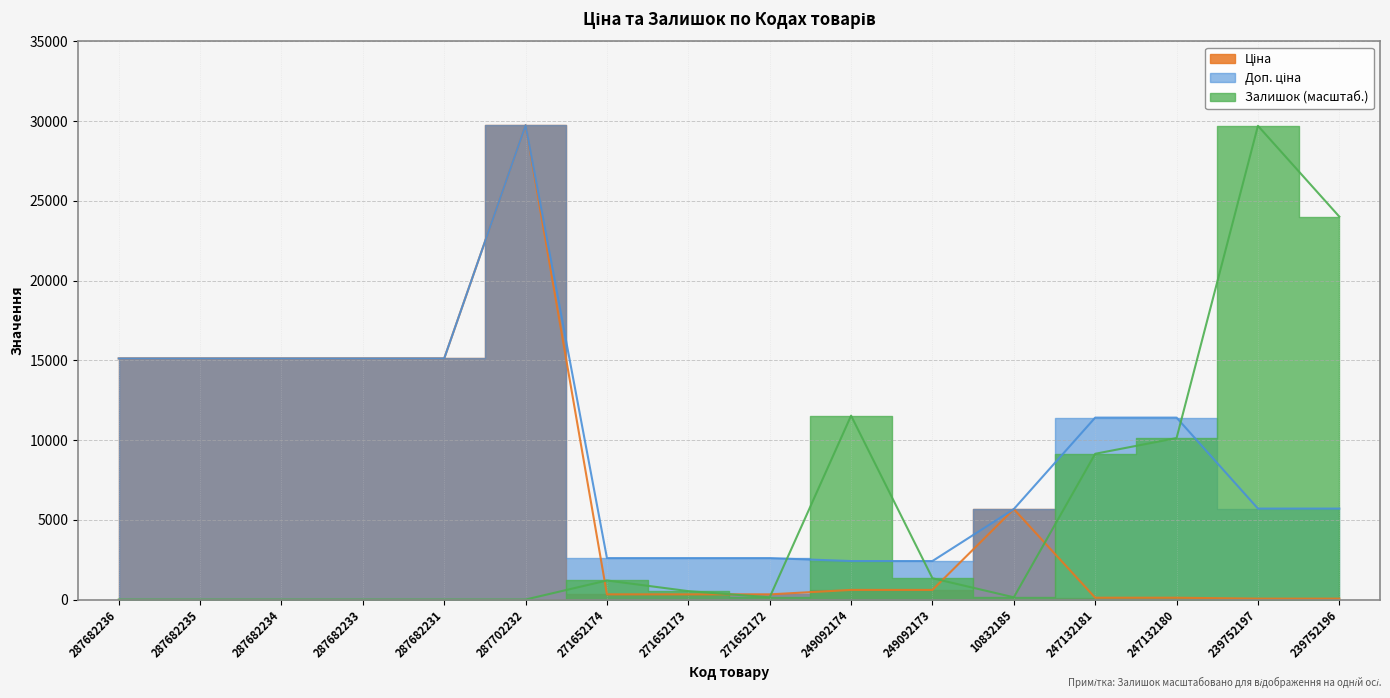

True or false: Доп. ціна and Ціна intersect in this chart.

False